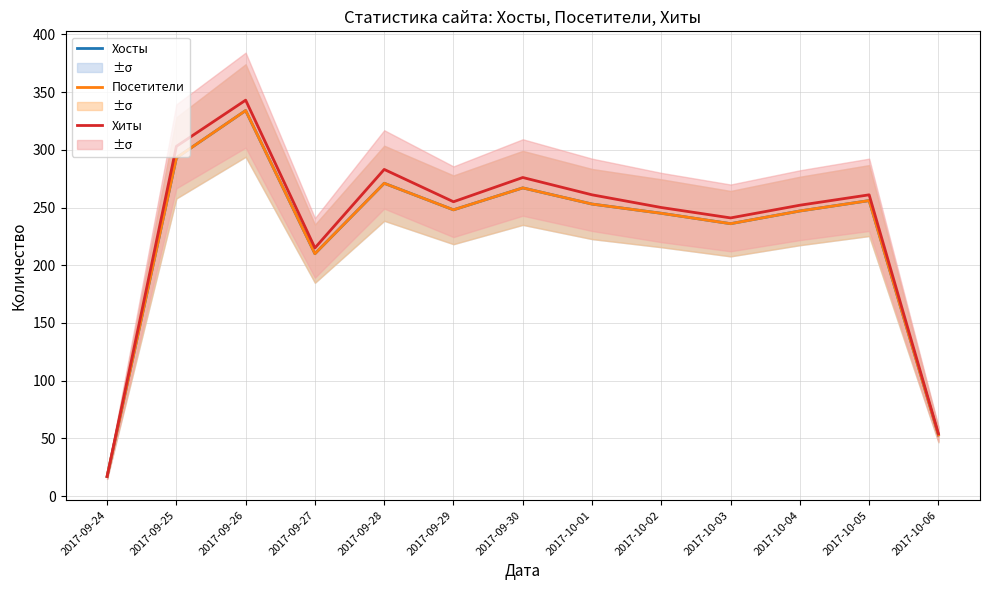

What are all the series names shown in the legend?

Хосты, Посетители, Хиты